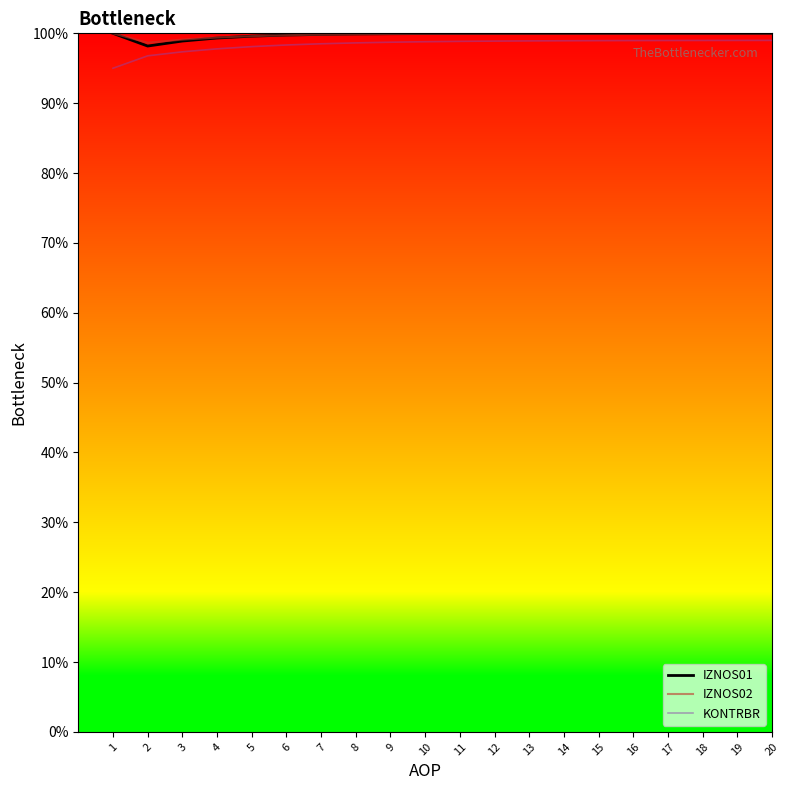

What is the difference between the second highest and second lowest values in the IZNOS02 series?

0.9